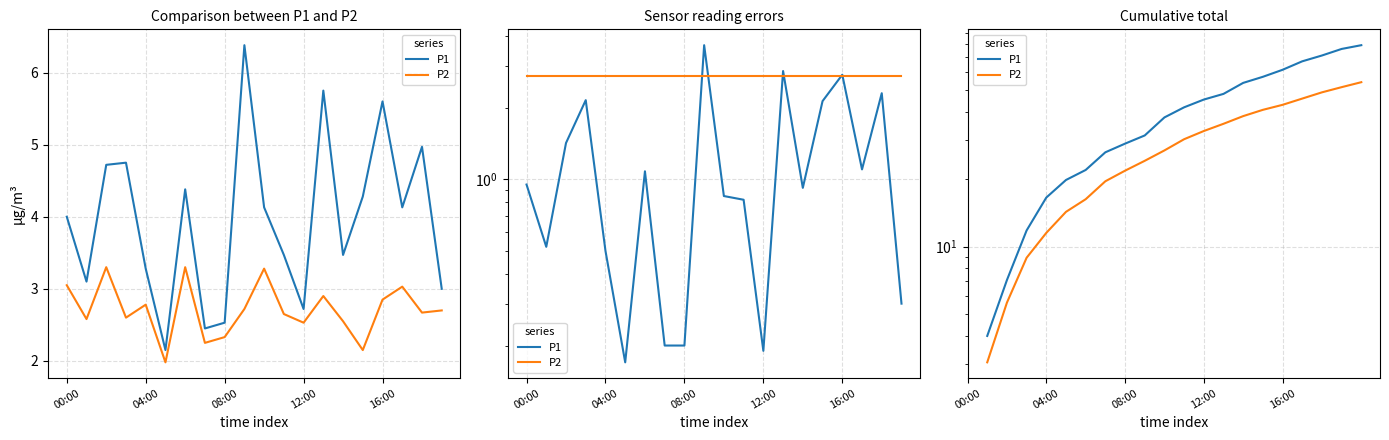

What are all the series names shown in the legend?

P1, P2